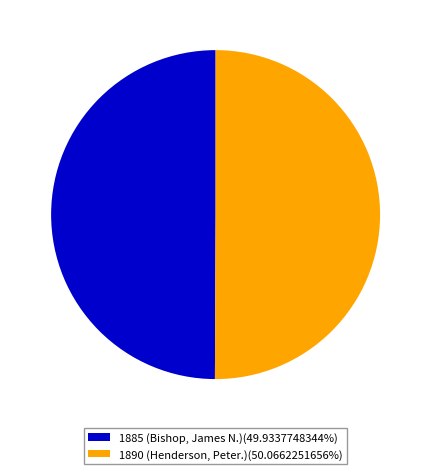

Approximately how many times larger is the value at 1885 (Bishop, James N.)(49.9337748344%) compared to 1890 (Henderson, Peter.)(50.0662251656%)?

1.0